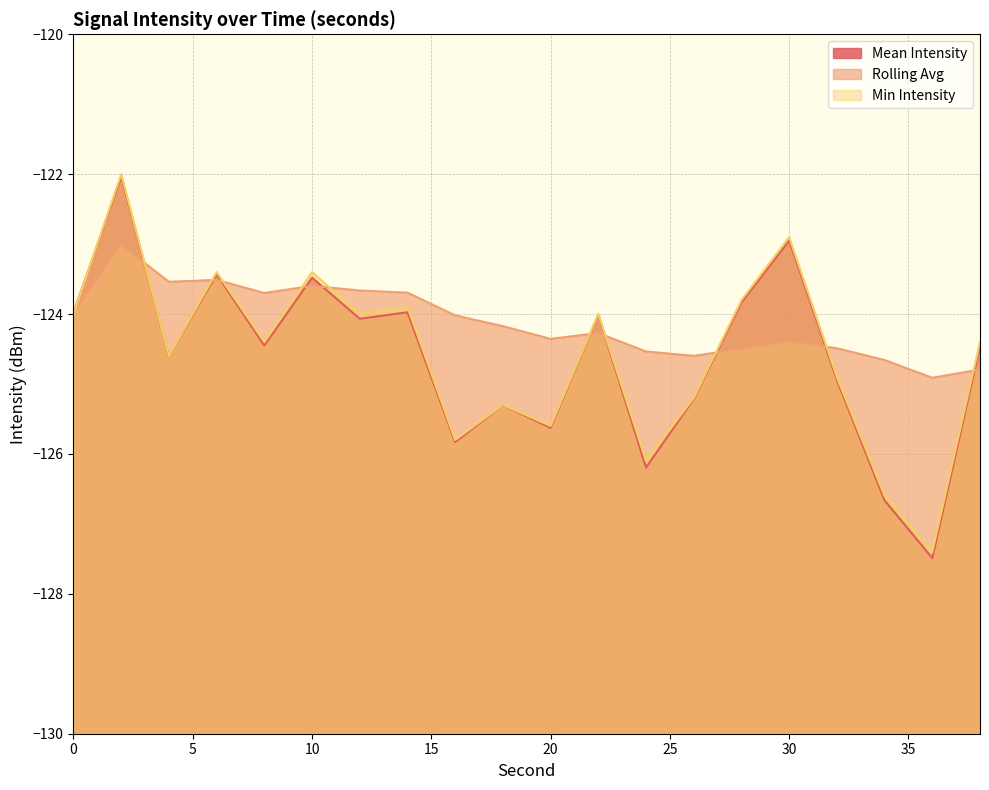

Rank the series at 32 from lowest to highest value.

mean_intensity, min_intensity, rolling_avg